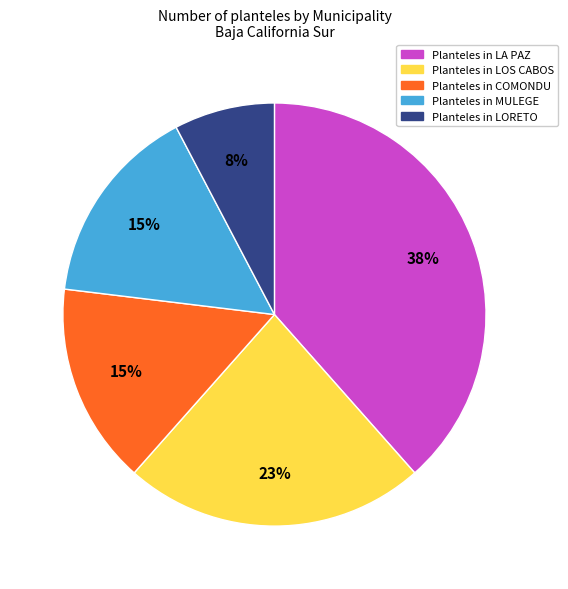

Is there any slice that represents more than half of the pie?

No